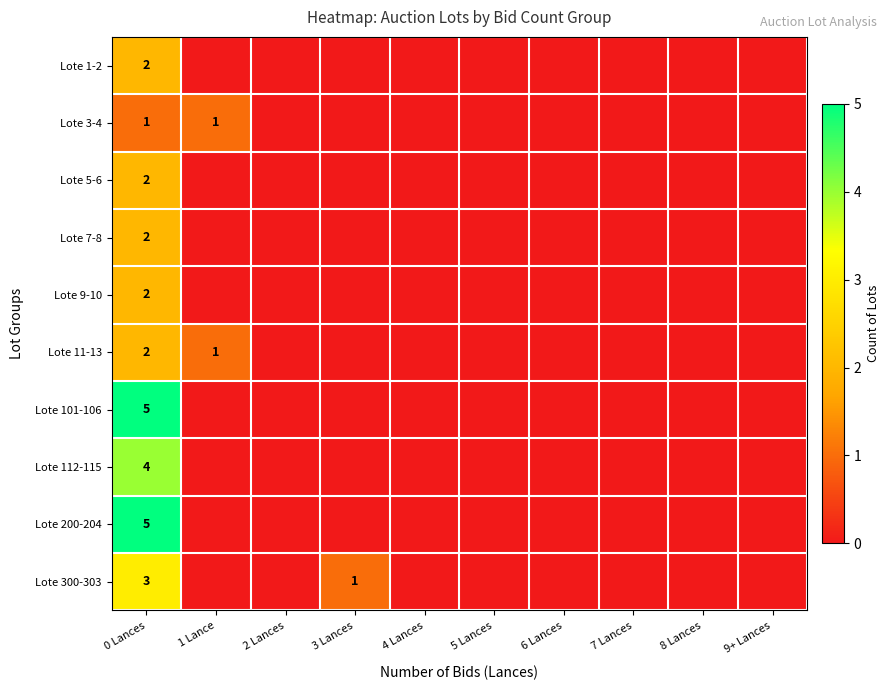

What is the total value across all series at 0 Lances?

28